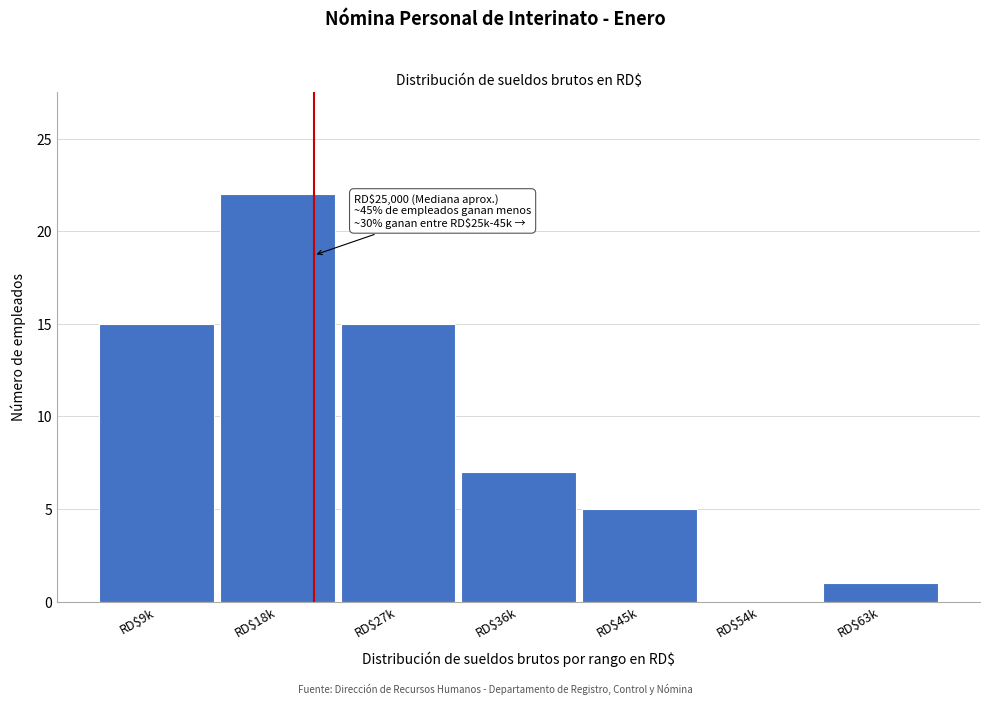

What is the greatest value displayed?

22